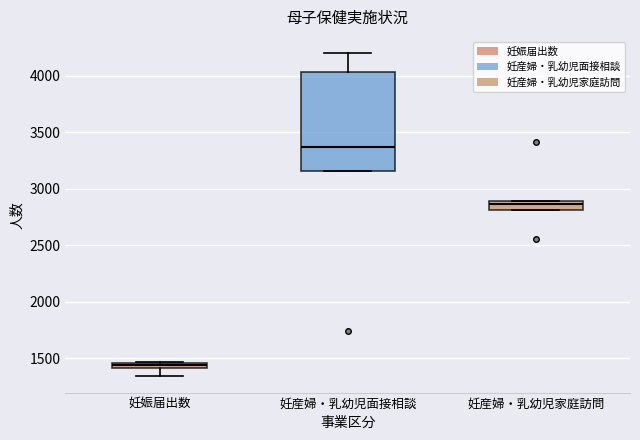

Which box has the highest median line?

妊産婦・乳幼児面接相談